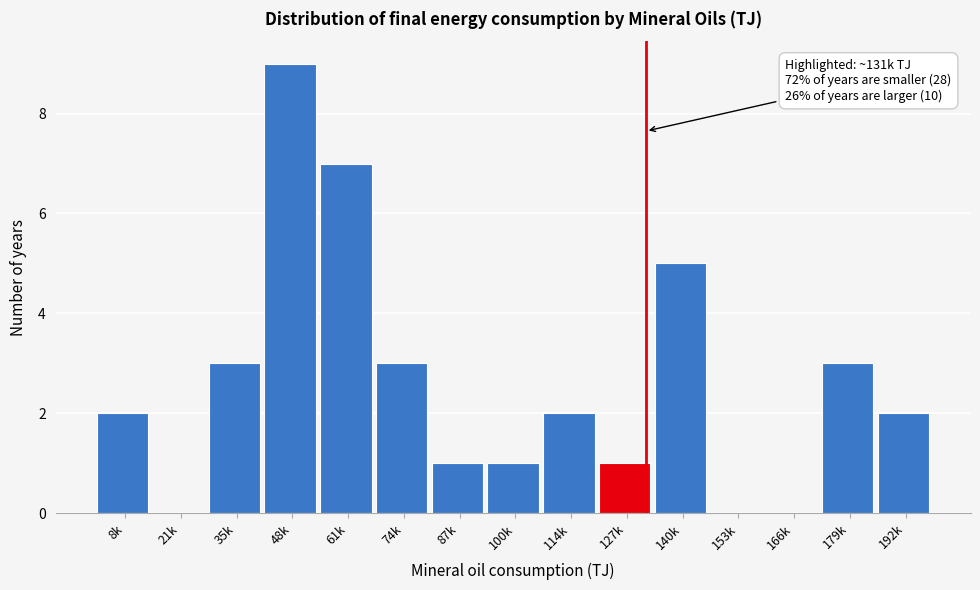

Reading left to right, extract all data points from this chart.

8k=2	21k=0	35k=3	48k=9	61k=7	74k=3	87k=1	100k=1	114k=2	127k=1	140k=5	153k=0	166k=0	179k=3	192k=2